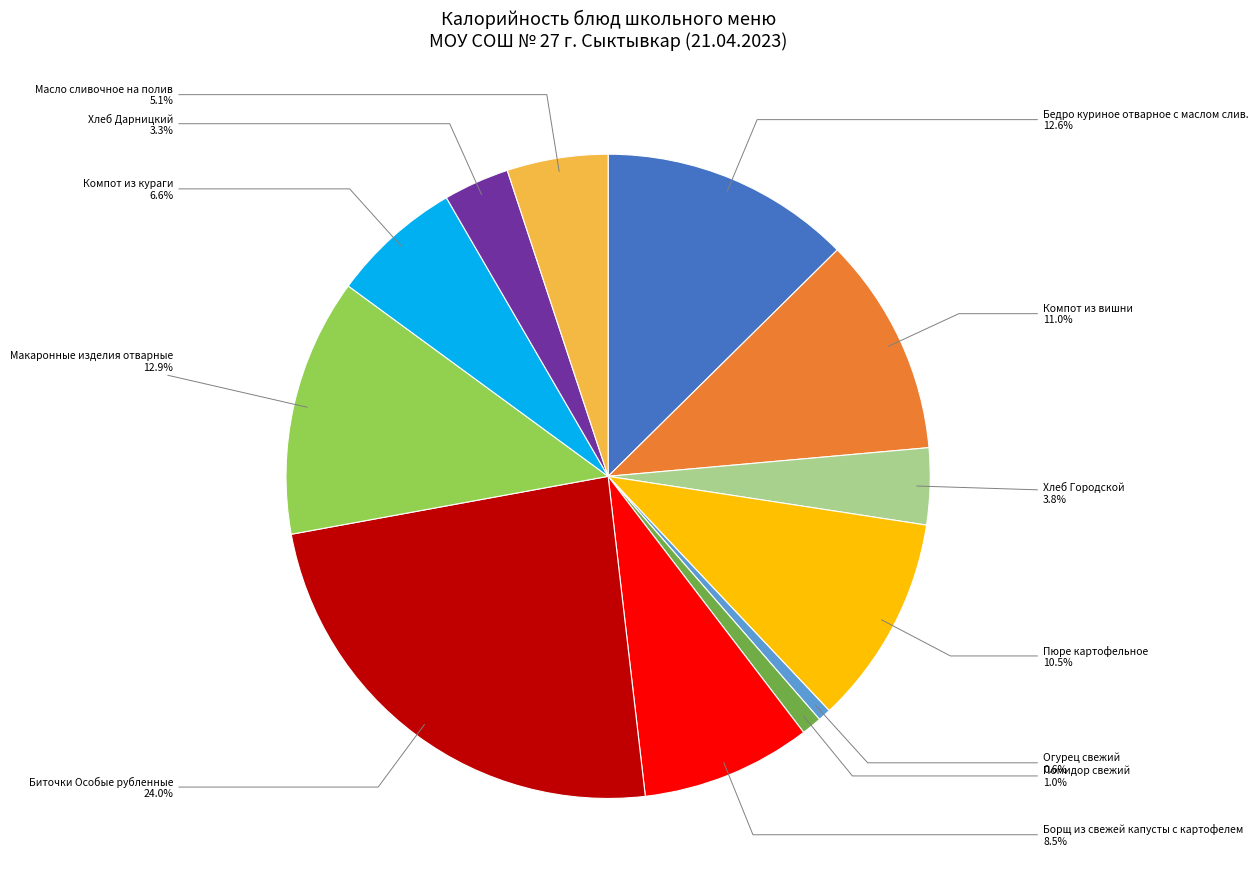

Is there a majority slice in this chart?

No